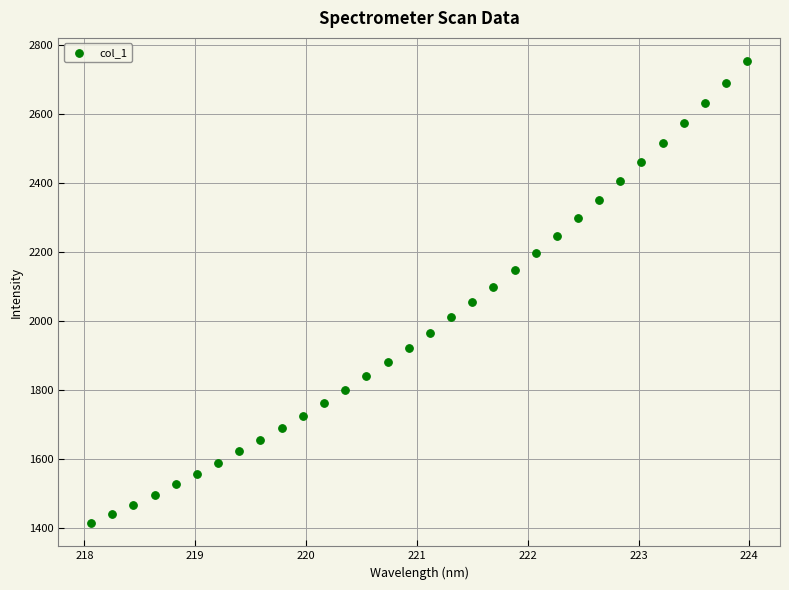

What is the range of Y values (max minus min)?

1338.8